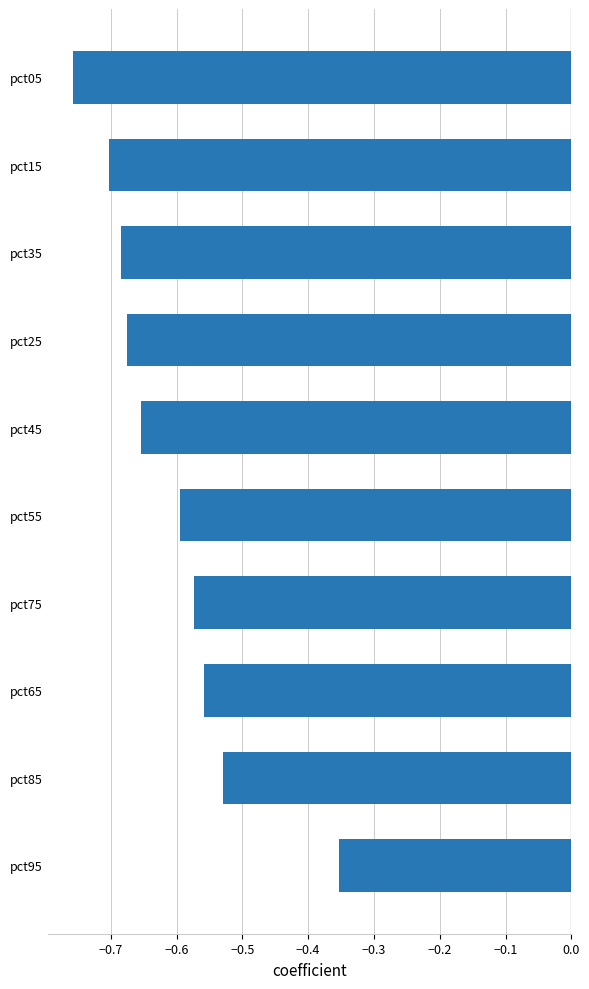

Which has a higher value, pct85 or pct55?

pct85